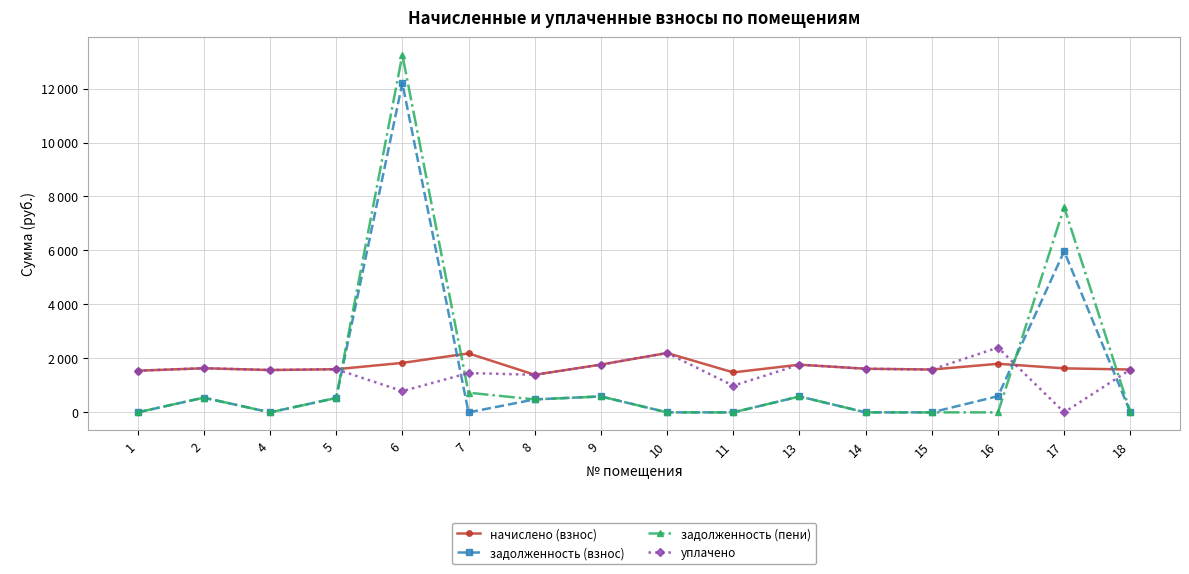

Is the value of задолженность (взнос) at 4 greater than the value of уплачено at 1?

No